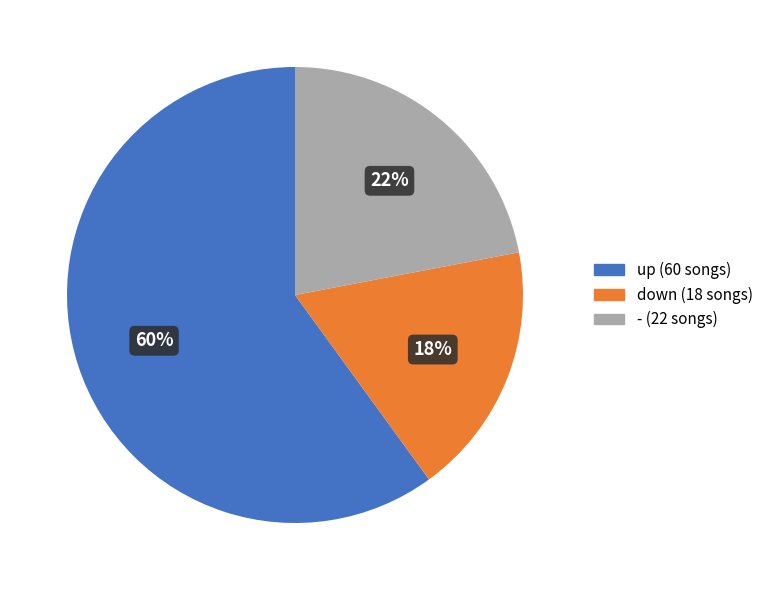

Is it true that down is 18% of the pie?

True